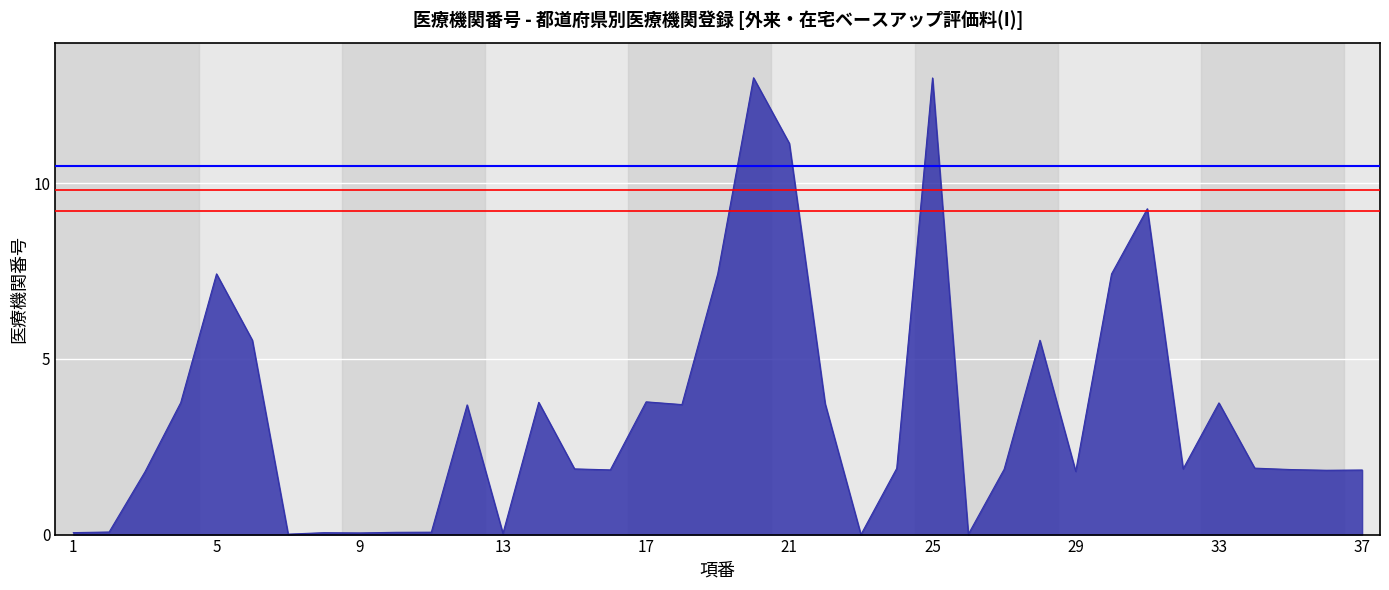

What is the greatest value displayed?

13.0